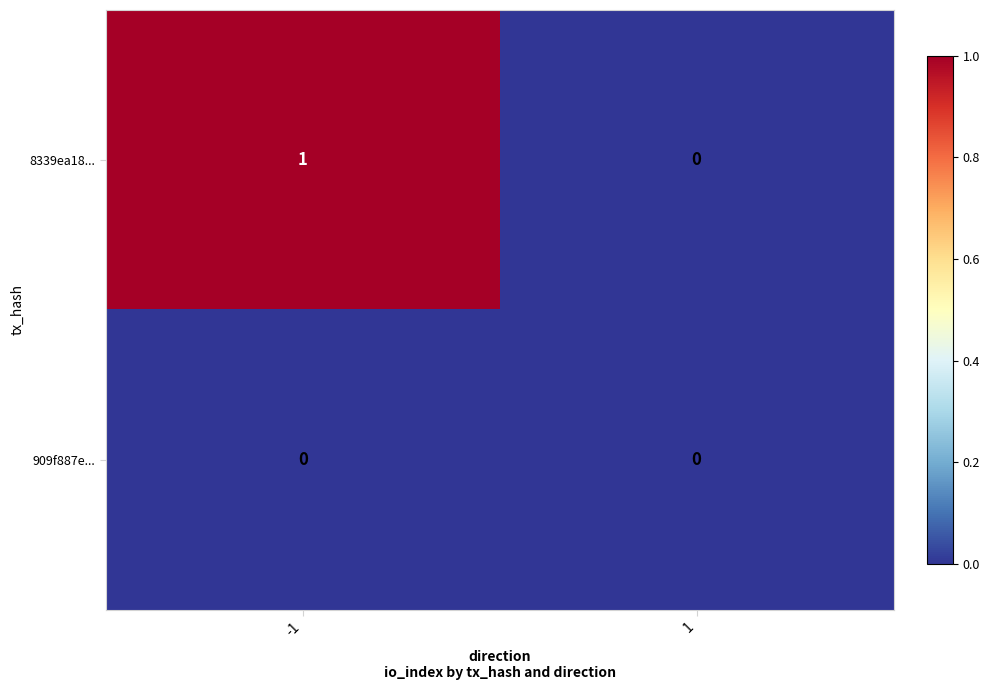

List the series in order of their peak value, highest first.

8339ea18..., 909f887e...